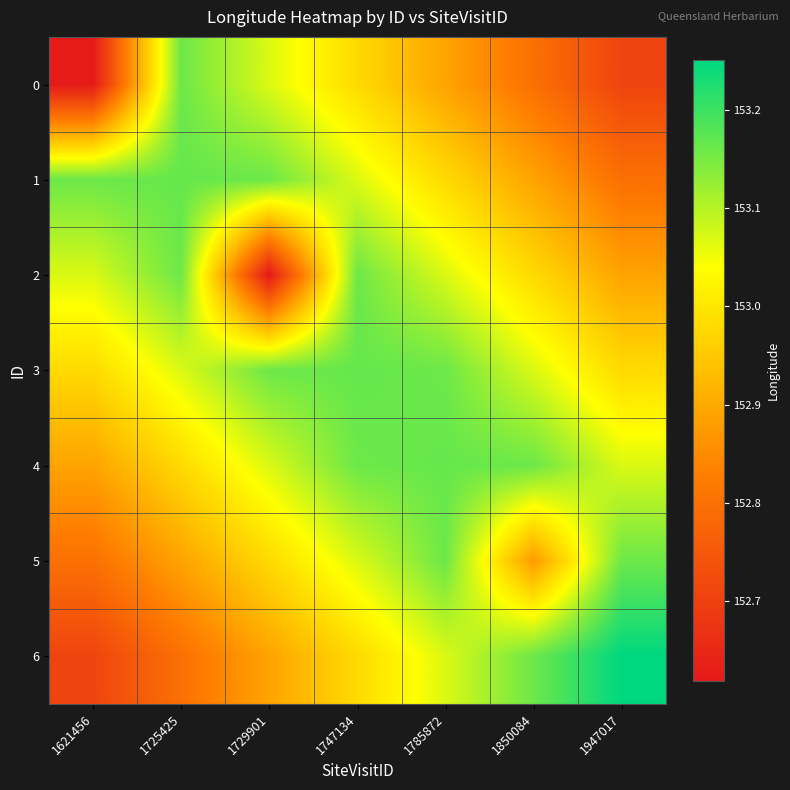

Rank the series by their maximum value, from lowest to highest.

0, 2, 5, 4, 3, 1, 6